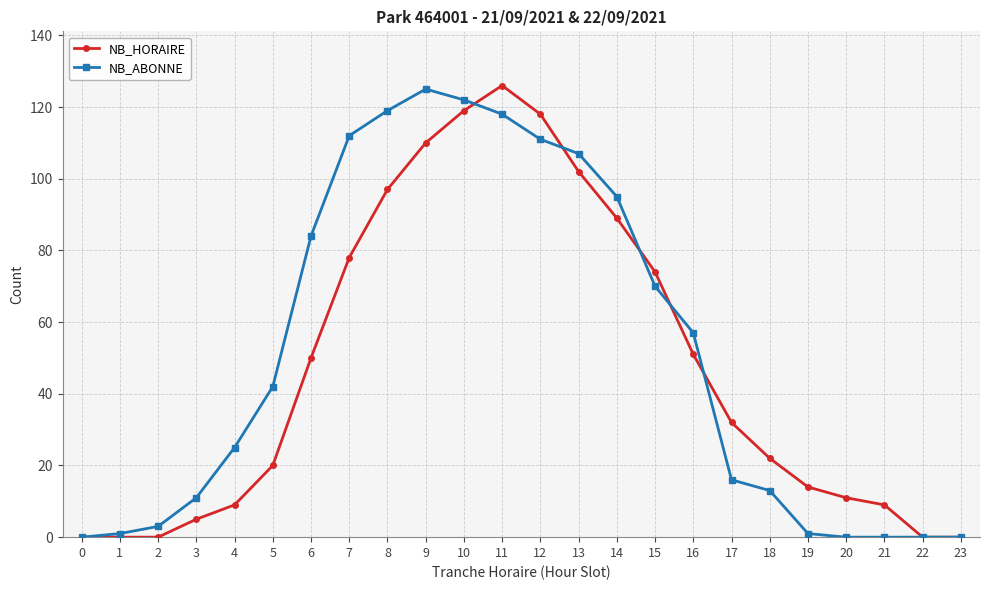

At which category does NB_ABONNE reach its first local peak?

9